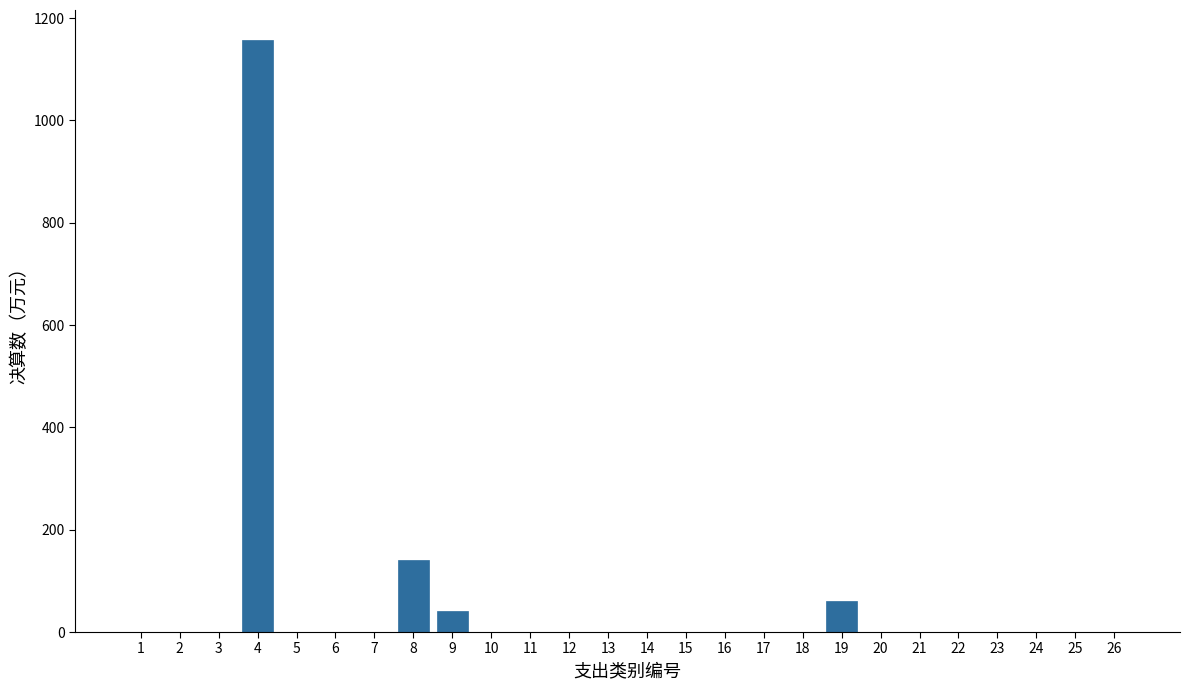

Reading left to right, extract all data points from this chart.

1=0.0	2=0.0	3=0.0	4=1157.9	5=0.0	6=0.0	7=0.0	8=141.4	9=40.1	10=0.0	11=0.0	12=0.0	13=0.0	14=0.0	15=0.0	16=0.0	17=0.0	18=0.0	19=60.6	20=0.0	21=0.0	22=0.0	23=0.0	24=0.0	25=0.0	26=0.0